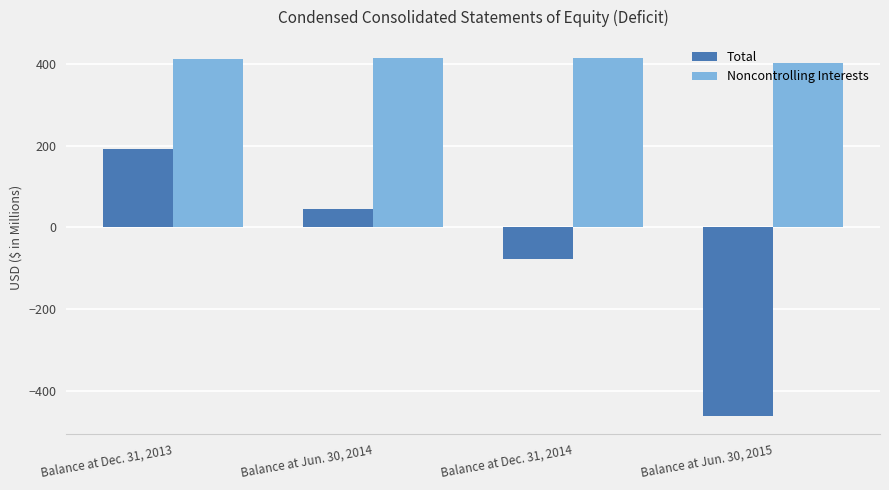

What is the total value across all series at Balance at Dec. 31, 2014?

338.5